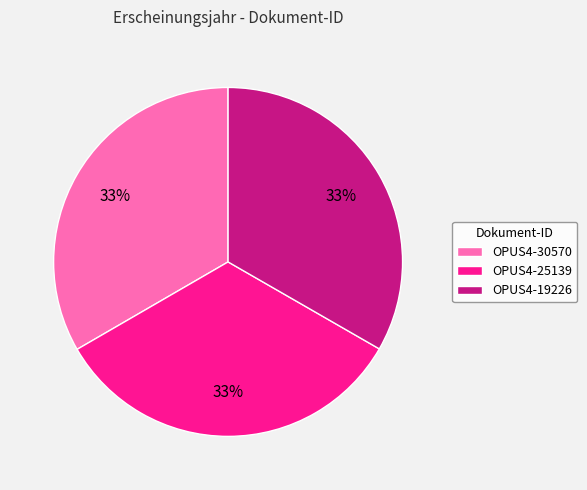

Approximately how many times larger is the value at OPUS4-19226 compared to OPUS4-25139?

1.0